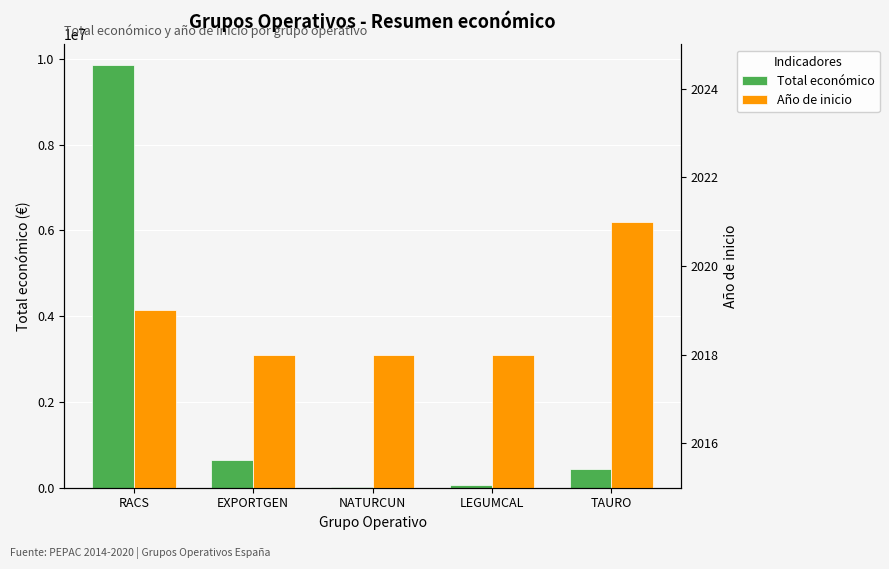

True or false: Año de inicio has a value of 3222 at LEGUMCAL.

False